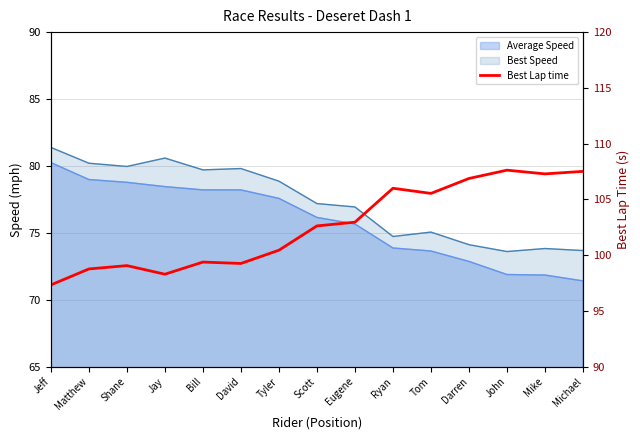

What is the label of the 7th point from the right?

Eugene